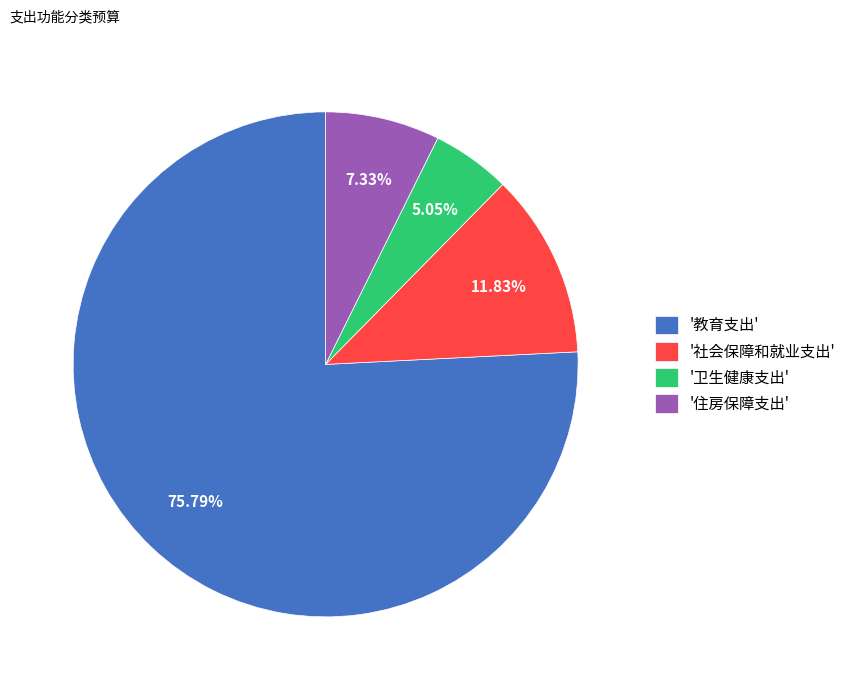

Does any single category account for the majority?

Yes